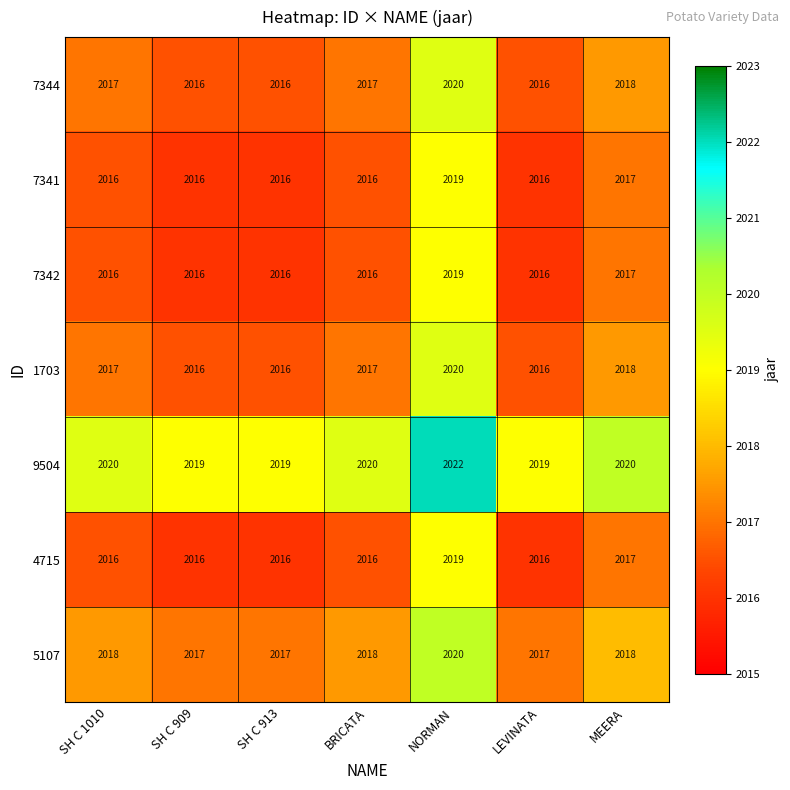

What is the difference between the highest and lowest values at SH C 909?

3